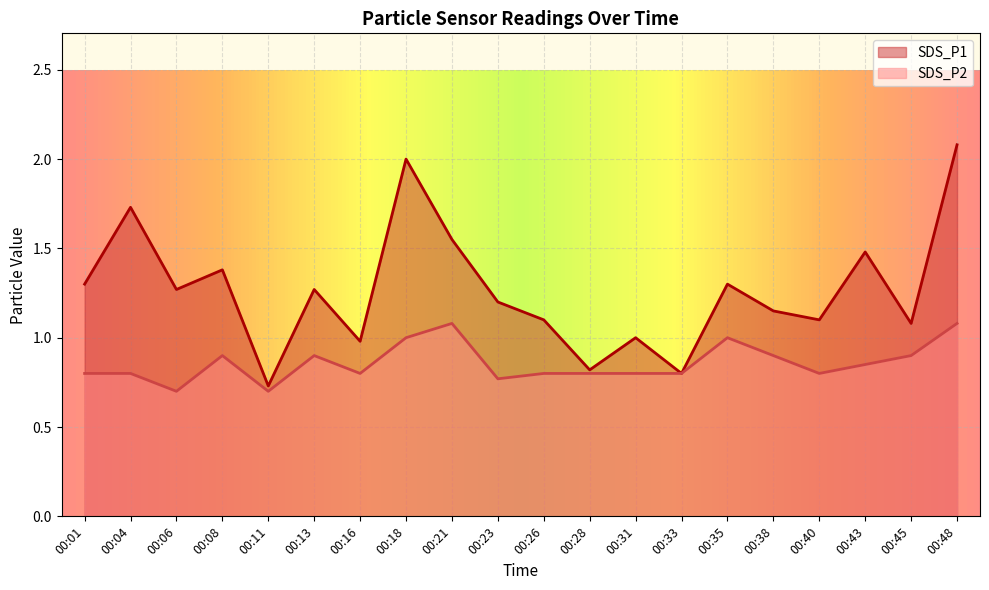

Is it true that SDS_P1 equals 2.1 at 00:48?

True